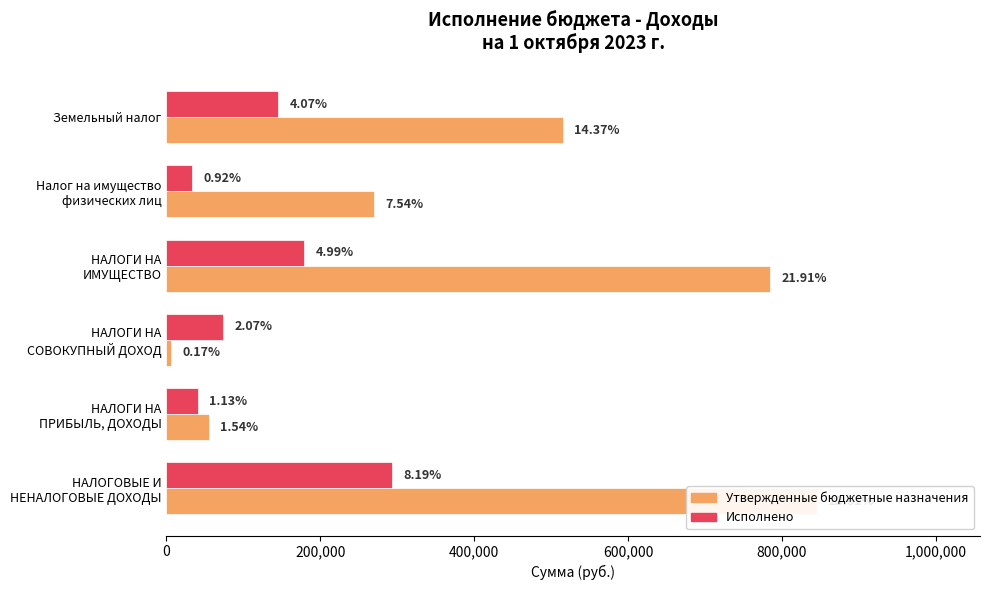

How many groups of bars are there?

6